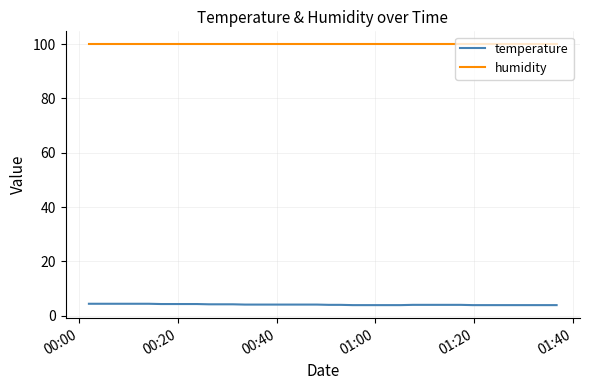

Which series has the widest spread of values?

temperature